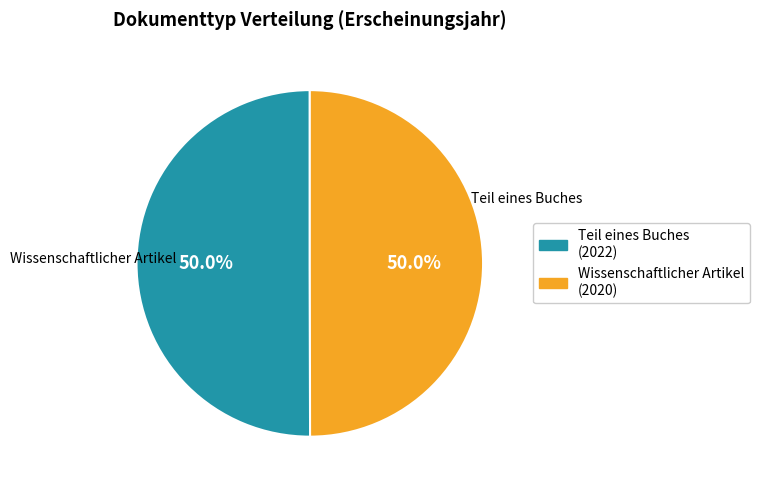

What percentage is the Teil eines Buches slice, to the nearest percent?

50%